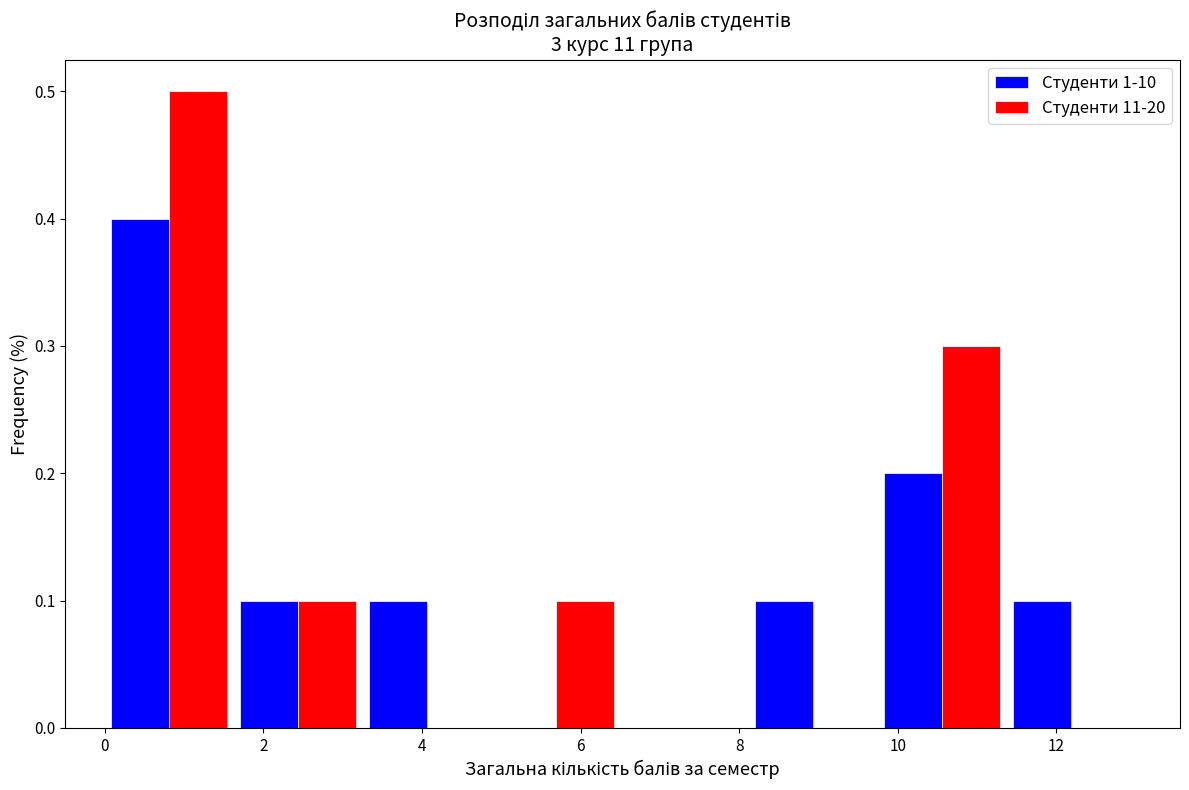

In the Студенти 11-20 series, which range on the x-axis has the tallest bar?

0.0 to 1.6